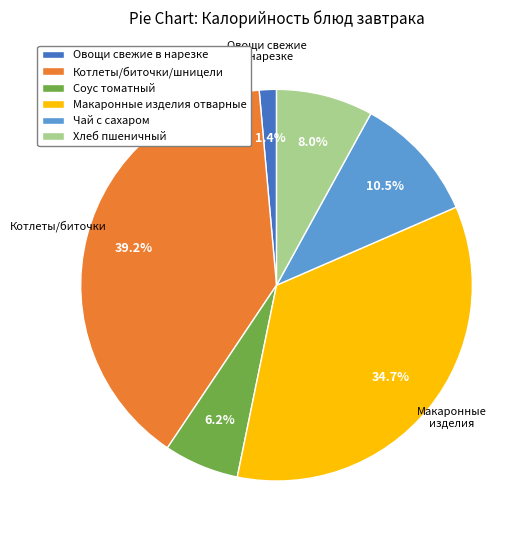

Do Чай с сахаром and Овощи свежие в нарезке together represent more than half of the pie?

No